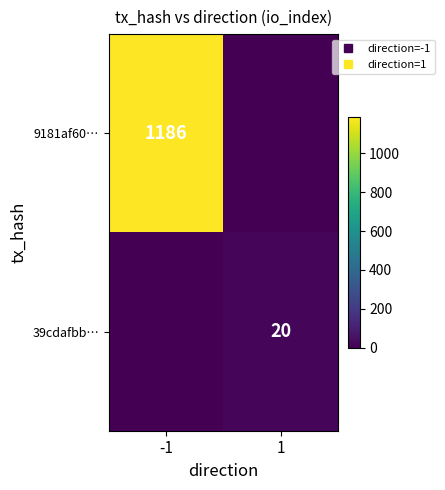

Which category has the lowest value in the 39cdafbb… series?

-1